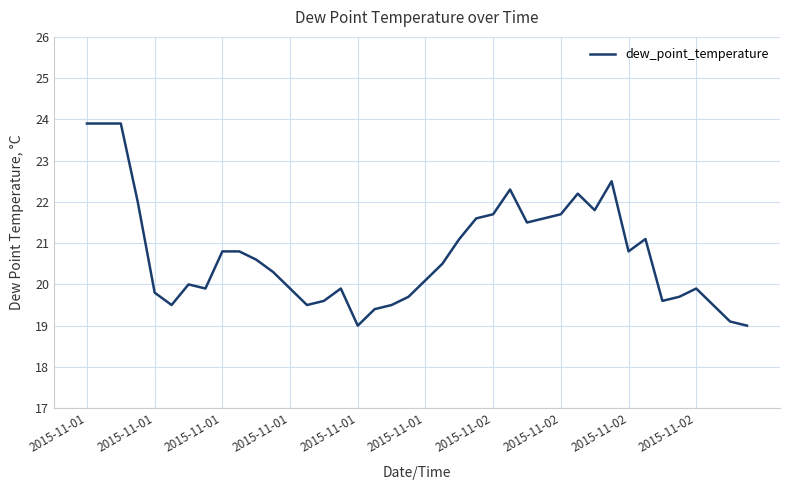

What is the difference between the maximum and minimum values?

4.9